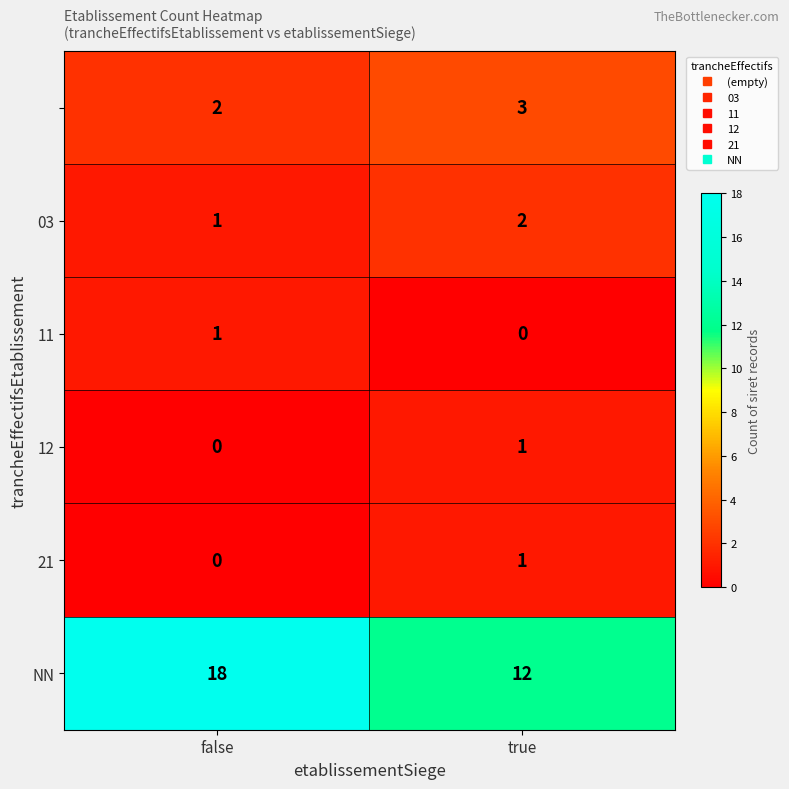

At how many categories does at least one series exceed 7?

2